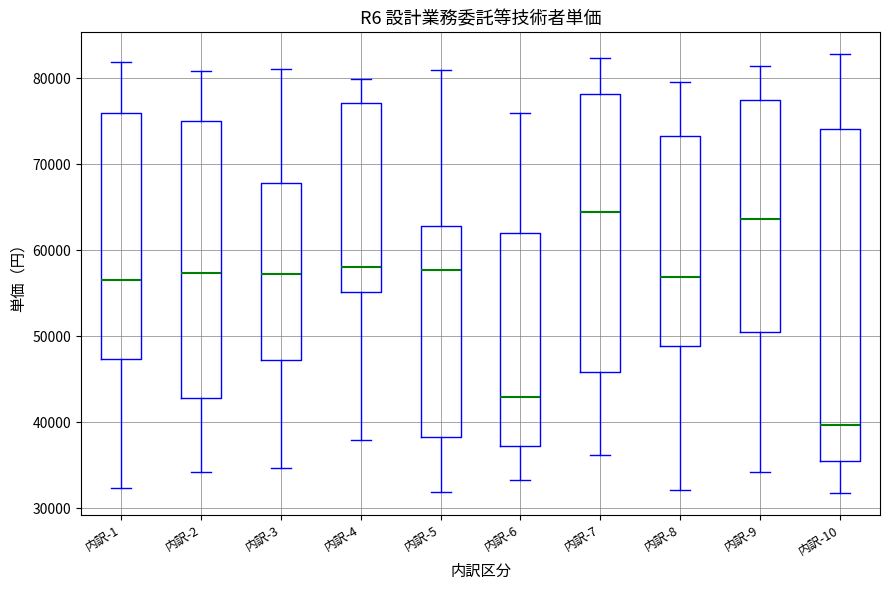

Which box has the lowest median line?

内訳-10